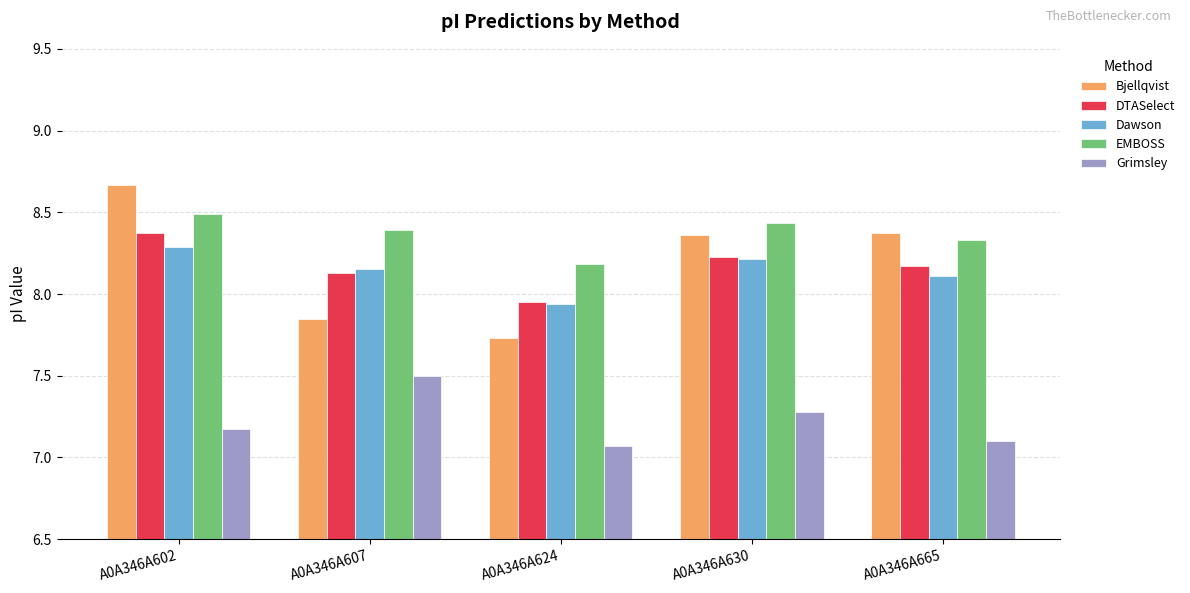

What is the sum of all EMBOSS values?

41.8